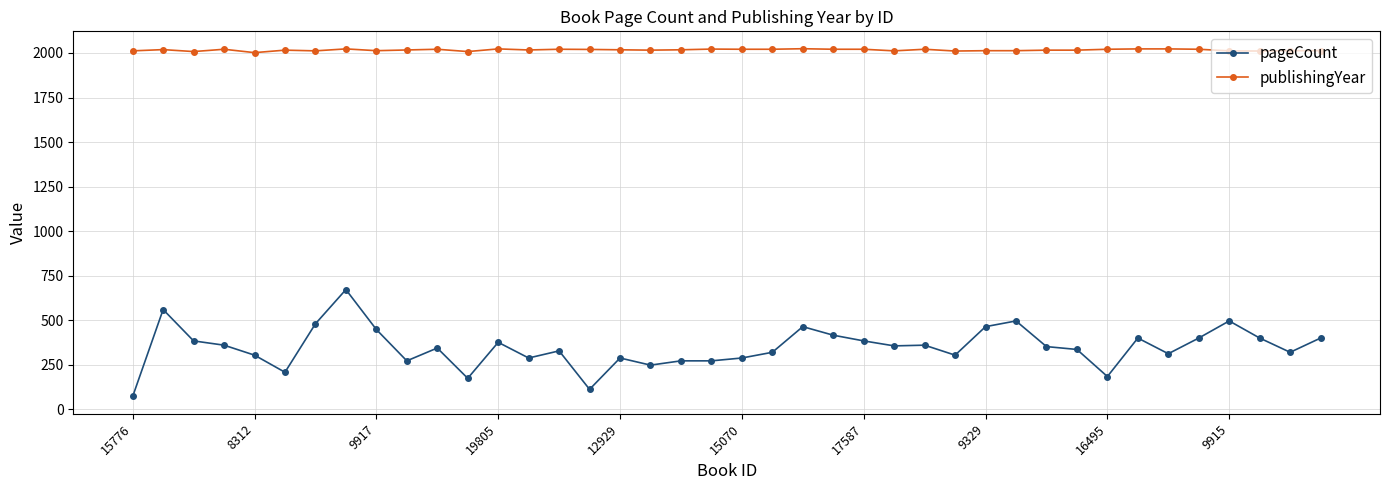

How many data points does each series have?

40